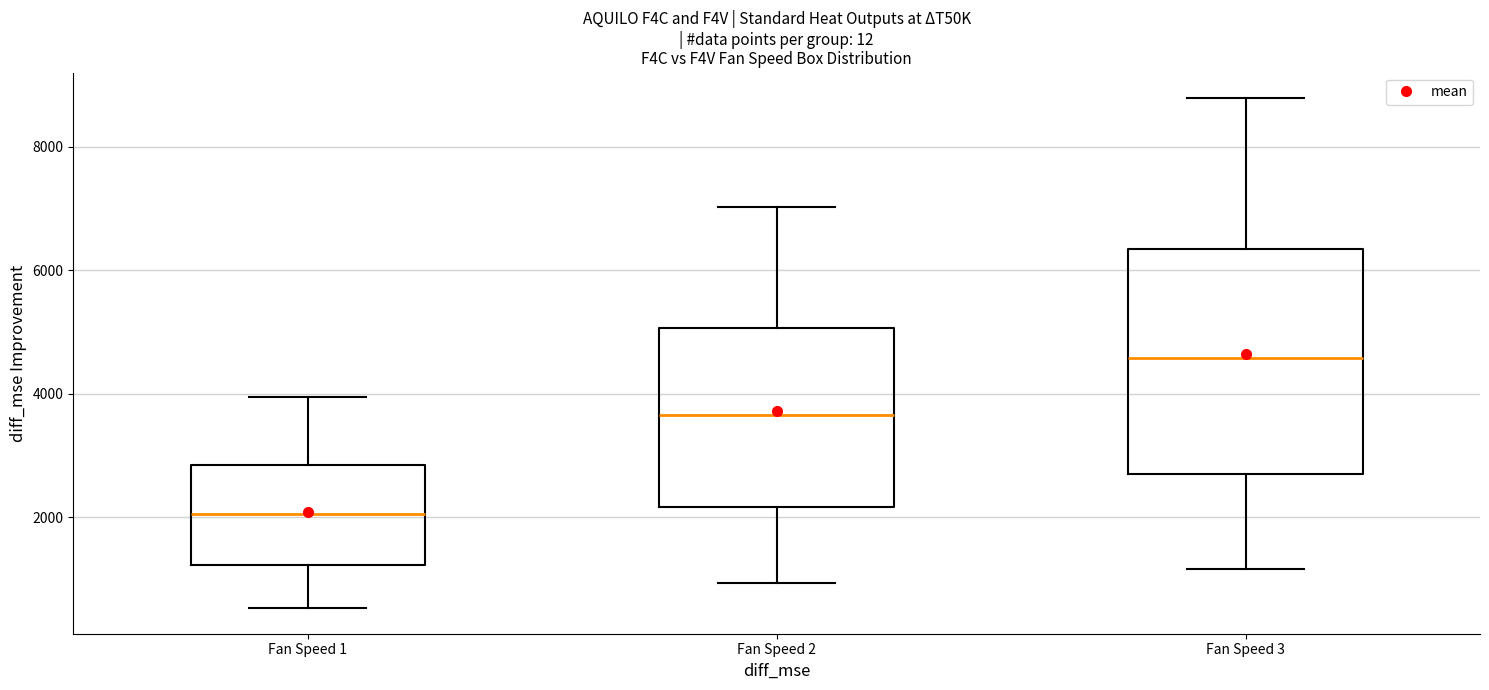

Reading left to right, transcribe this box plot: for each box, give where its median line is, the range the box spans, and where its two whiskers end, as read against the y-axis. The values are not printed on the chart, so give them approximately, as read against the axis.

Fan Speed 1: median 2000, box 1200 to 2800, whiskers 600 to 4000
Fan Speed 2: median 3600, box 2200 to 5000, whiskers 1000 to 7000
Fan Speed 3: median 4600, box 2800 to 6400, whiskers 1200 to 8800